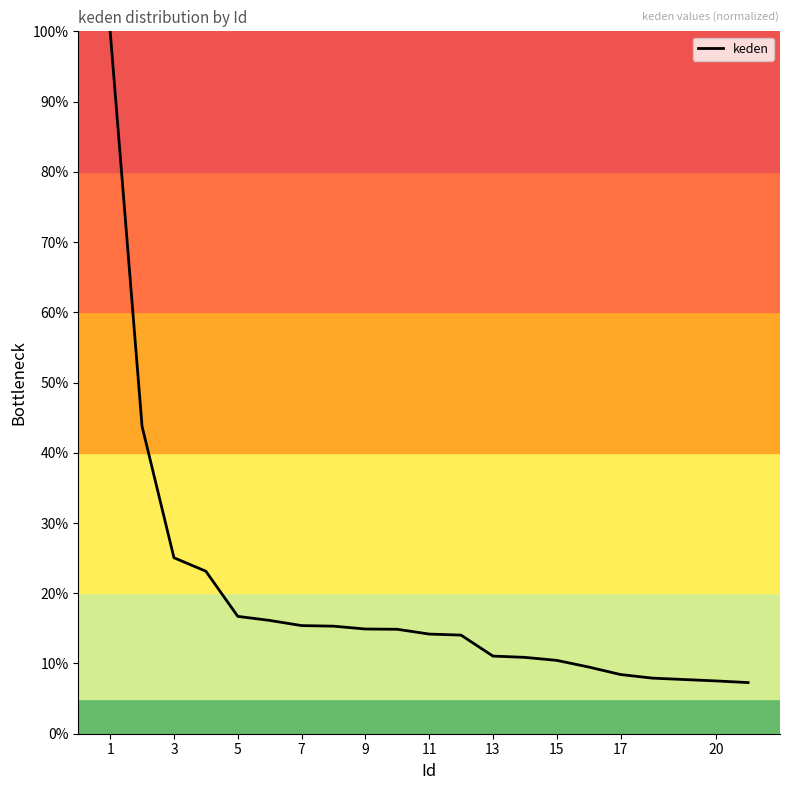

What is the smallest value displayed?

7.3